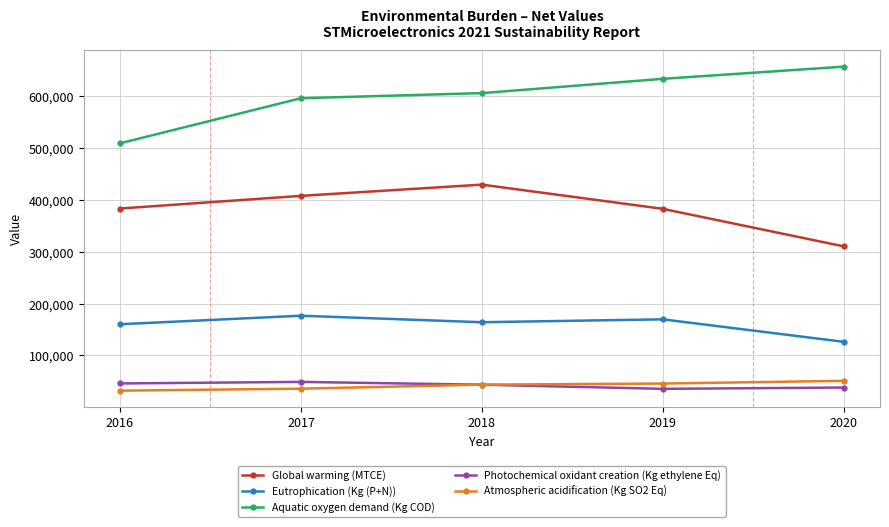

The value of Atmospheric acidification (Kg SO2 Eq) at 2016 is 32283. True or false?

True